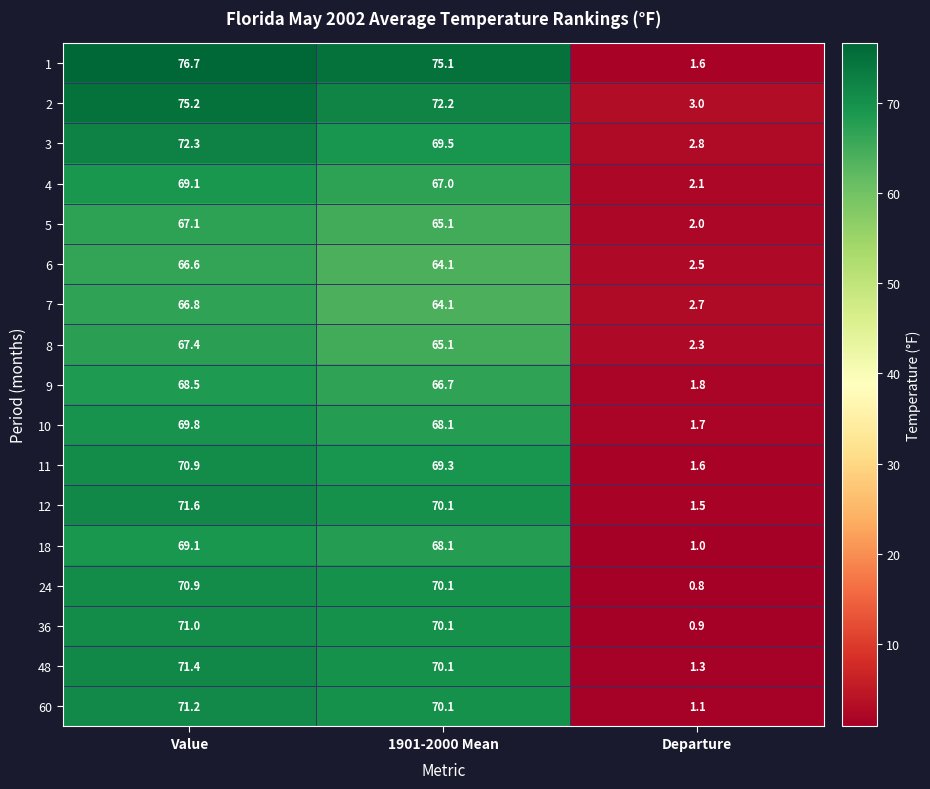

The 18 series shows 68.1 at 1901-2000 Mean. True or false?

True